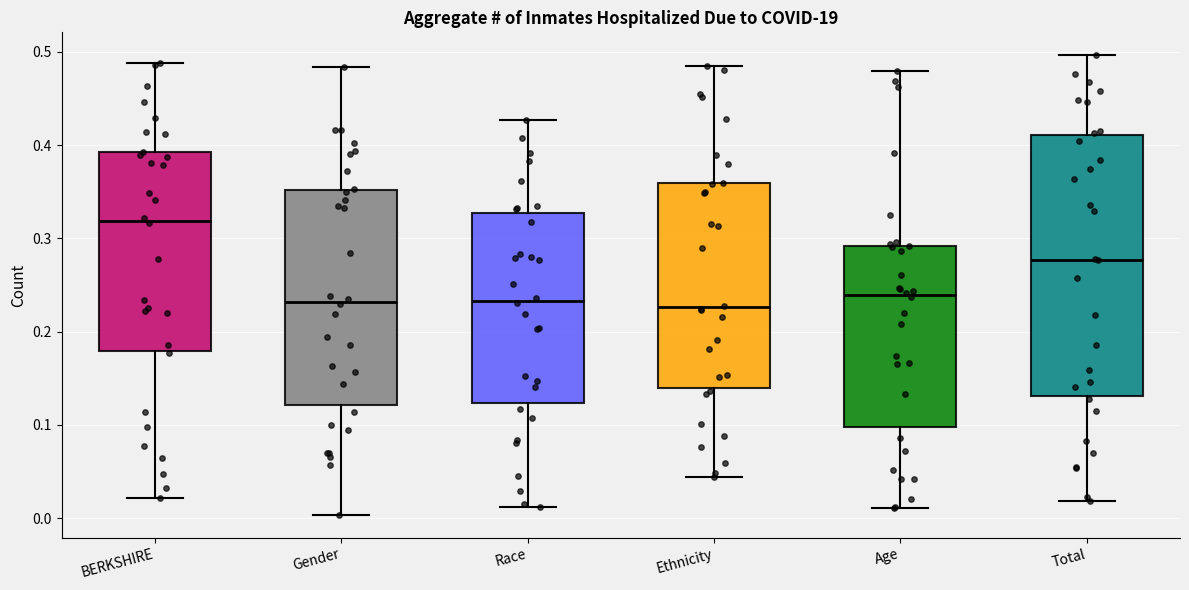

Which box has the highest median line?

BERKSHIRE